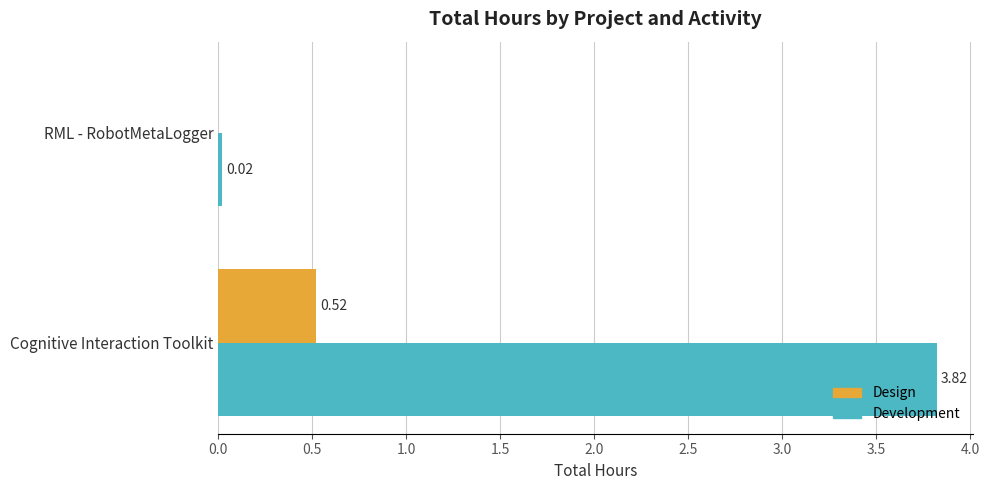

Is the value of Design at Cognitive Interaction Toolkit greater than the value of Development at RML - RobotMetaLogger?

Yes